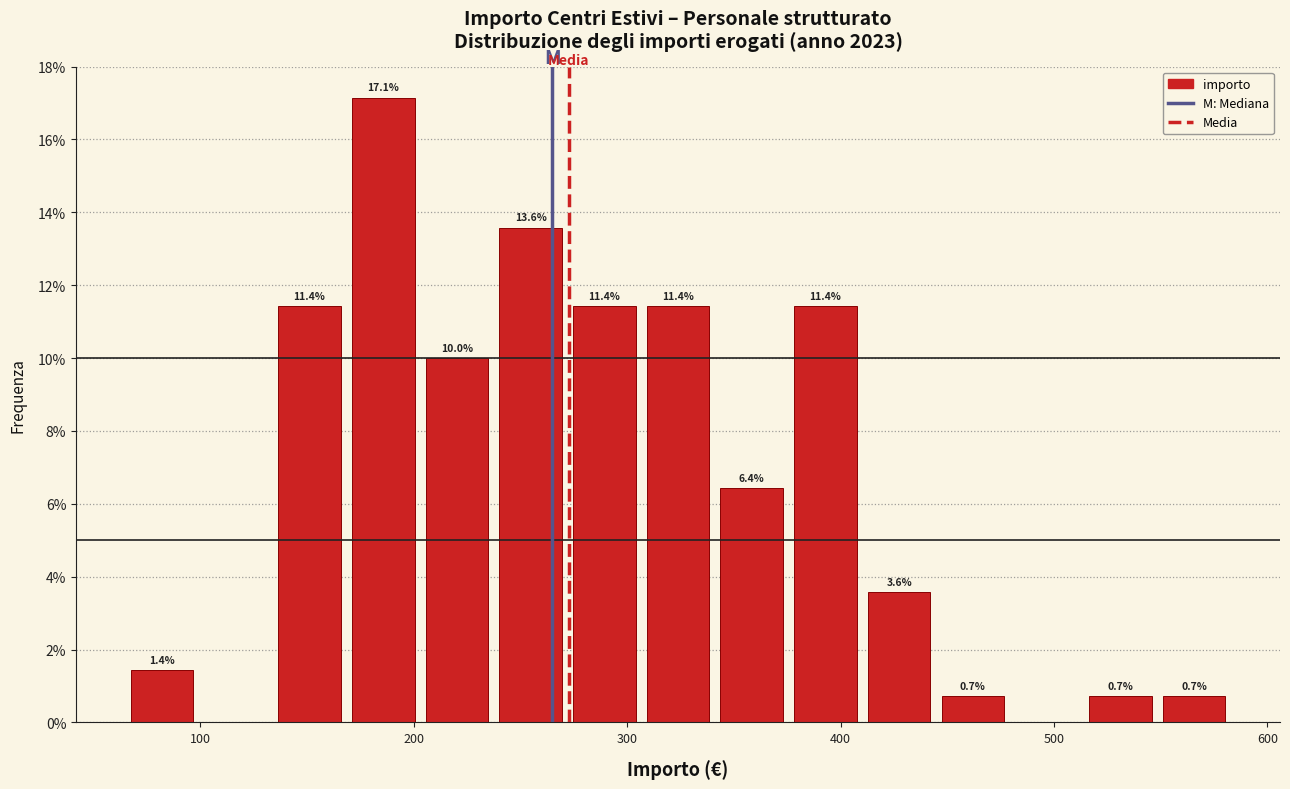

Around what value on the x-axis is the tallest bar? Give the approximate position of its centre, as read against the axis.

190